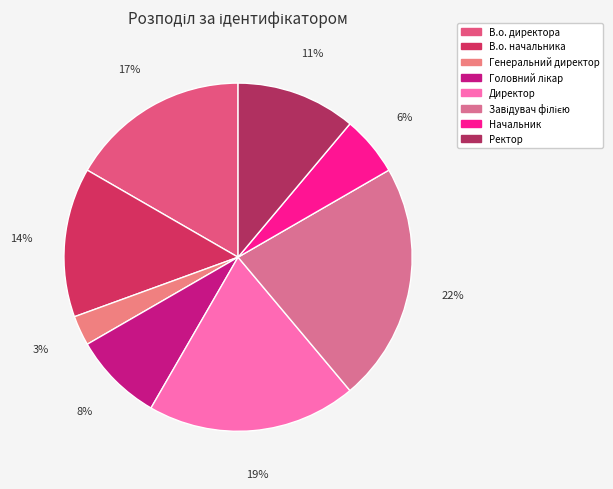

True or false: В.о. директора accounts for 25% of the total.

False